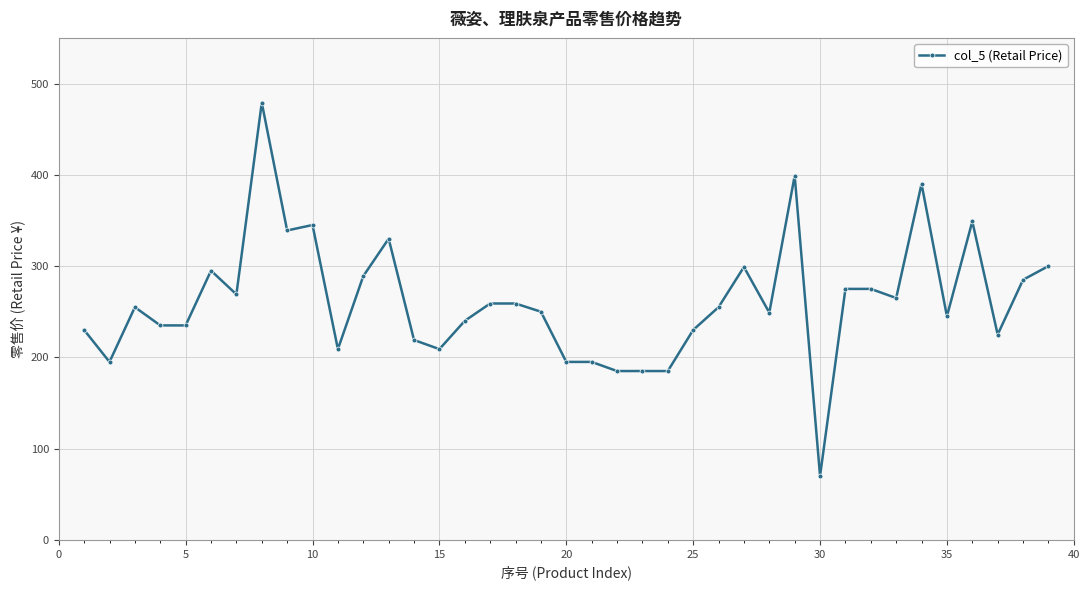

What is the smallest value displayed?

70